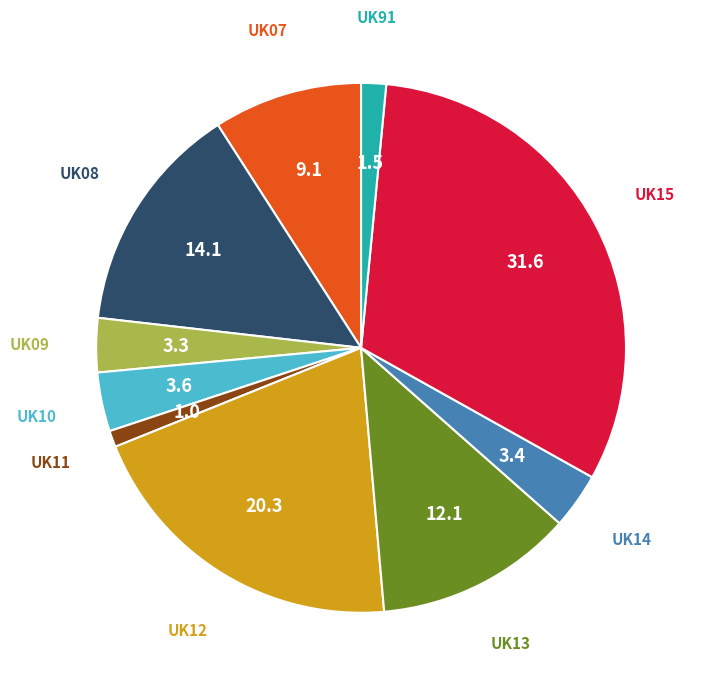

Do UK13 and UK91 together represent more than half of the pie?

No